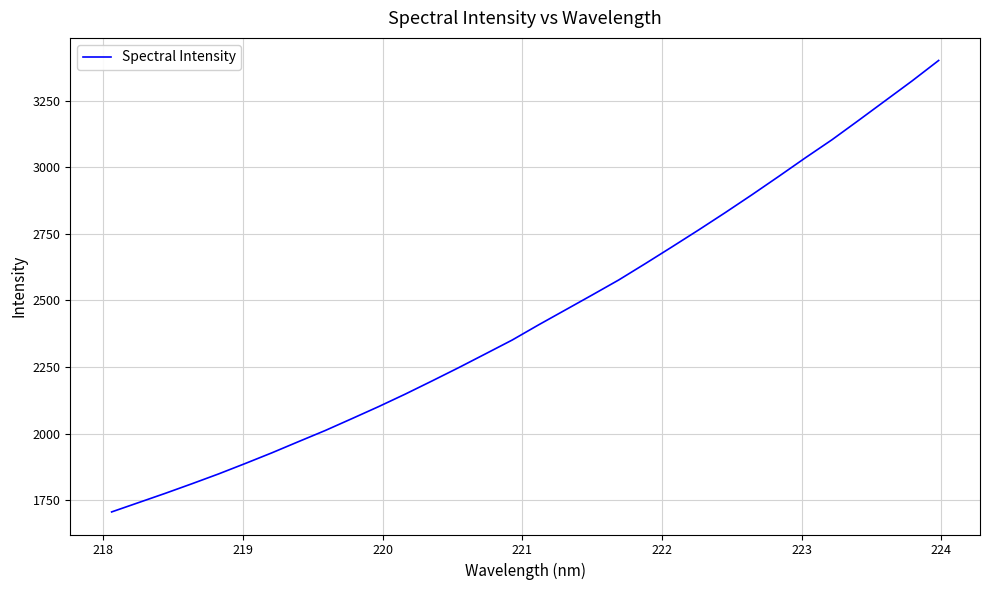

What is the difference between the maximum and minimum values?

1696.5